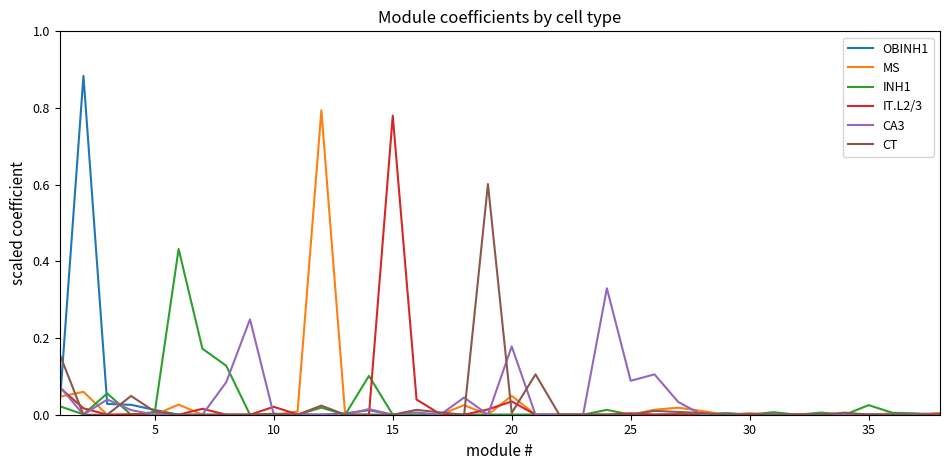

True or false: INH1 has more than 1 interior local peaks.

True